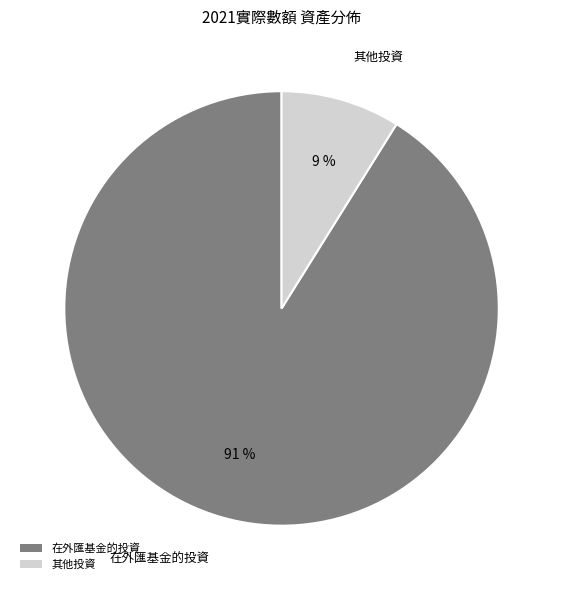

To the nearest percent, what portion does 在外匯基金的投資 represent?

91%